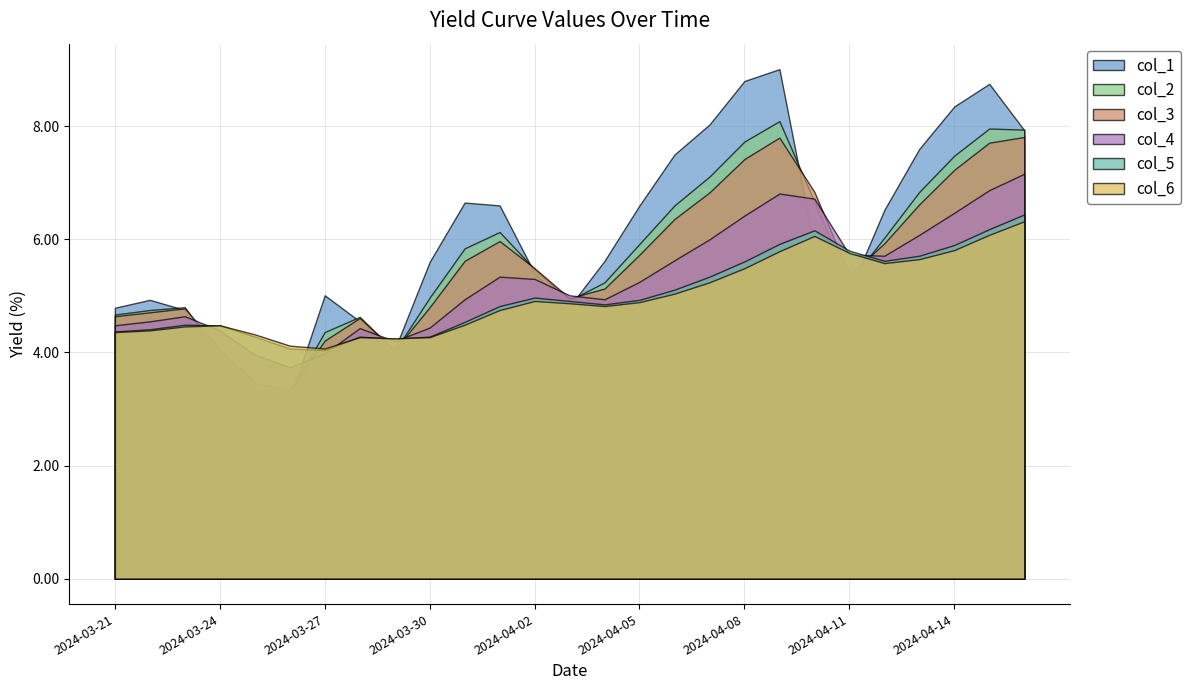

Which series has the largest total across all categories?

col_1